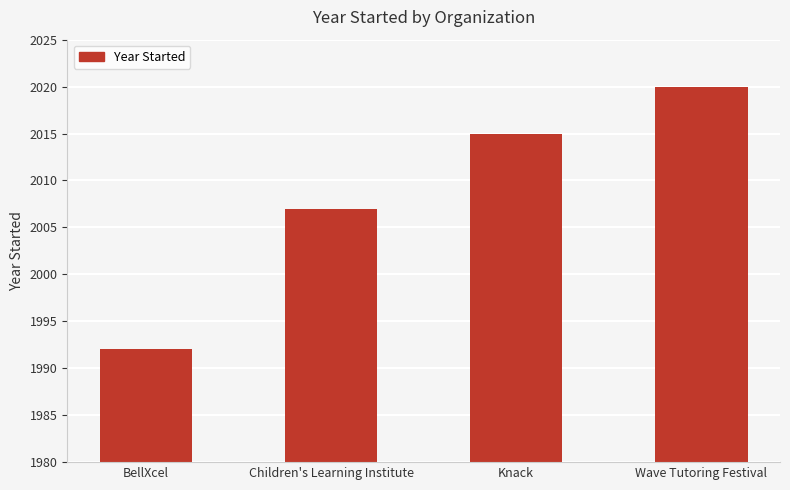

Is it true that the value at Wave Tutoring Festival is 799?

False